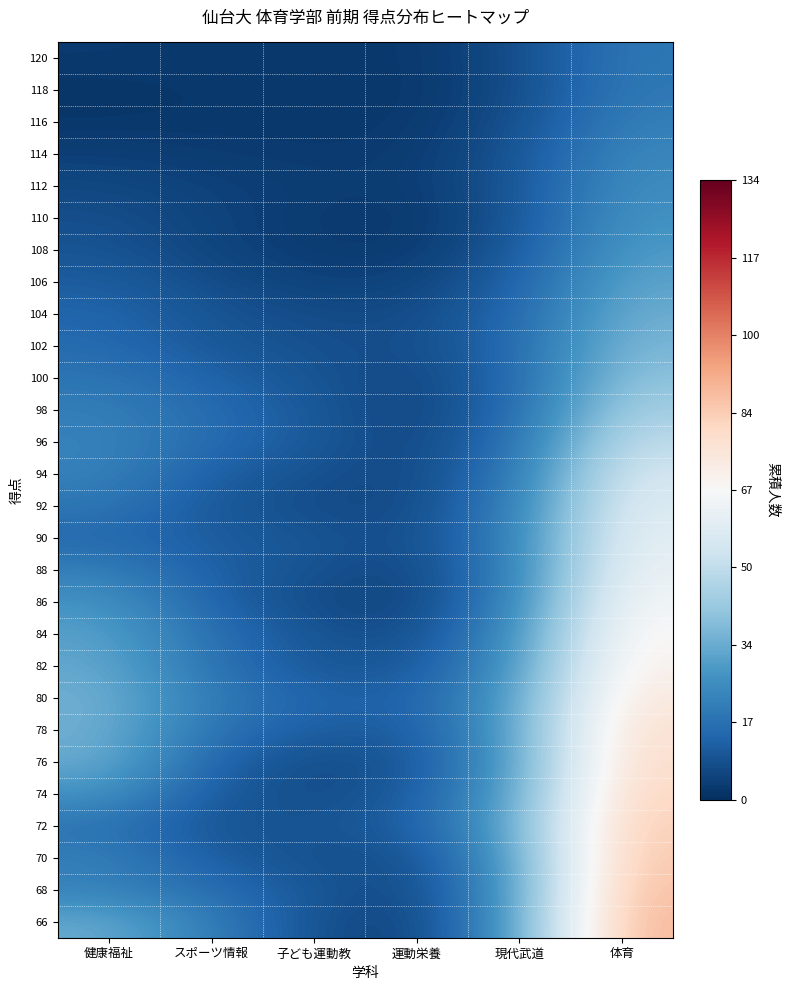

Reading left to right, list all the values displayed in this chart.

120: 健康福祉=2.7	スポーツ情報=2.4	子ども運動教=2.1	運動栄養=2.2	現代武道=7.5	体育=18.8
118: 健康福祉=1.6	スポーツ情報=2.2	子ども運動教=2.1	運動栄養=2.0	現代武道=7.3	体育=19.3
116: 健康福祉=1.9	スポーツ情報=2.3	子ども運動教=2.1	運動栄養=2.4	現代武道=8.1	体育=21.0
114: 健康福祉=4.1	スポーツ情報=3.1	子ども運動教=2.7	運動栄養=3.0	現代武道=9.4	体育=23.5
112: 健康福祉=6.3	スポーツ情報=4.6	子ども運動教=3.5	運動栄養=3.2	現代武道=9.7	体育=25.2
110: 健康福祉=7.9	スポーツ情報=5.1	子ども運動教=2.8	運動栄養=2.2	現代武道=9.7	体育=26.8
108: 健康福祉=9.3	スポーツ情報=5.3	子ども運動教=3.1	運動栄養=2.8	現代武道=10.9	体育=28.9
106: 健康福祉=11.5	スポーツ情報=7.2	子ども運動教=4.6	運動栄養=4.9	現代武道=13.1	体育=31.6
104: 健康福祉=13.8	スポーツ情報=9.1	子ども運動教=7.1	運動栄養=6.8	現代武道=14.5	体育=34.3
102: 健康福祉=15.4	スポーツ情報=9.9	子ども運動教=8.3	運動栄養=7.2	現代武道=15.4	体育=36.7
100: 健康福祉=18.1	スポーツ情報=12.9	子ども運動教=9.2	運動栄養=5.5	現代武道=15.0	体育=39.9
98: 健康福祉=20.9	スポーツ情報=15.5	子ども運動教=10.2	運動栄養=4.8	現代武道=15.7	体育=44.6
96: 健康福祉=22.1	スポーツ情報=15.4	子ども運動教=10.4	運動栄養=5.2	現代武道=17.7	体育=50.3
94: 健康福祉=21.8	スポーツ情報=12.0	子ども運動教=8.4	運動栄養=5.7	現代武道=19.9	体育=55.4
92: 健康福祉=18.6	スポーツ情報=10.1	子ども運動教=6.9	運動栄養=6.4	現代武道=21.9	体育=58.5
90: 健康福祉=14.5	スポーツ情報=11.4	子ども運動教=9.6	運動栄養=6.9	現代武道=22.9	体育=60.7
88: 健康福祉=21.1	スポーツ情報=12.0	子ども運動教=8.6	運動栄養=5.7	現代武道=22.6	体育=62.7
86: 健康福祉=27.1	スポーツ情報=13.2	子ども運動教=6.5	運動栄養=4.9	現代武道=23.9	体育=66.0
84: 健康福祉=30.6	スポーツ情報=16.7	子ども運動教=9.1	運動栄養=7.2	現代武道=26.5	体育=69.0
82: 健康福祉=32.8	スポーツ情報=16.9	子ども運動教=9.7	運動栄養=9.7	現代武道=28.4	体育=71.2
80: 健康福祉=34.8	スポーツ情報=19.6	子ども運動教=13.4	運動栄養=12.3	現代武道=31.2	体育=74.6
78: 健康福祉=34.6	スポーツ情報=17.4	子ども運動教=11.7	運動栄養=11.1	現代武道=31.8	体育=77.9
76: 健康福祉=33.6	スポーツ情報=13.3	子ども運動教=6.7	運動栄養=9.7	現代武道=31.0	体育=79.4
74: 健康福祉=26.9	スポーツ情報=10.8	子ども運動教=6.8	運動栄養=11.1	現代武道=32.4	体育=81.6
72: 健康福祉=17.4	スポーツ情報=8.9	子ども運動教=9.0	運動栄養=12.0	現代武道=34.1	体育=84.1
70: 健康福祉=21.2	スポーツ情報=11.6	子ども運動教=7.8	運動栄養=7.6	現代武道=31.6	体育=85.5
68: 健康福祉=21.7	スポーツ情報=16.1	子ども運動教=10.0	運動栄養=6.0	現代武道=30.6	体育=87.6
66: 健康福祉=33.3	スポーツ情報=20.7	子ども運動教=8.2	運動栄養=4.5	現代武道=30.9	体育=89.5